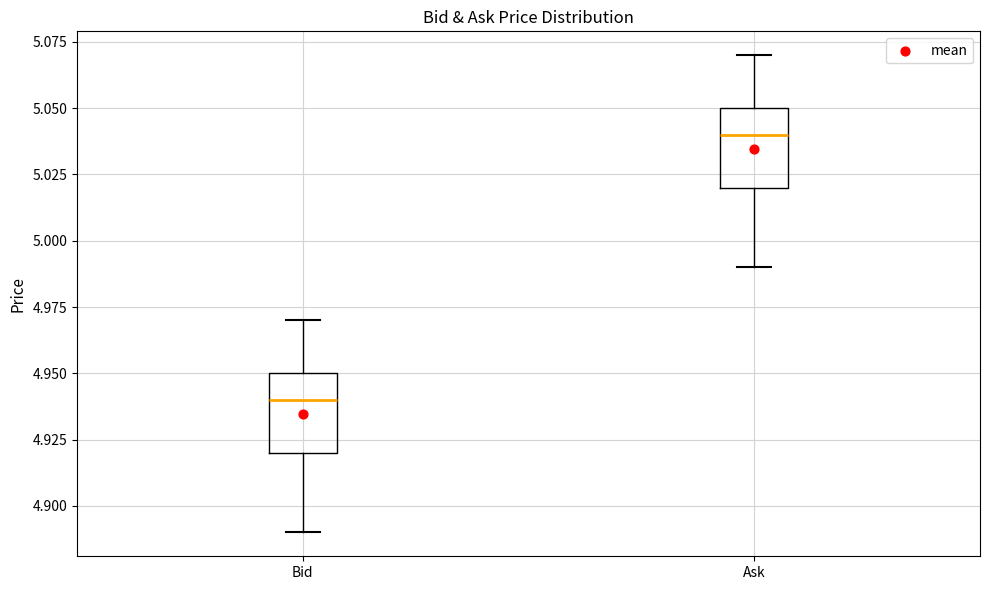

Reading left to right, read every box against the y-axis: the position of its median line, the range the box covers, and the ends of its whiskers. The values are not printed on the chart, so give them approximately, as read against the axis.

Bid: median 4.94, box 4.92 to 4.95, whiskers 4.89 to 4.97
Ask: median 5.04, box 5.02 to 5.05, whiskers 4.99 to 5.07